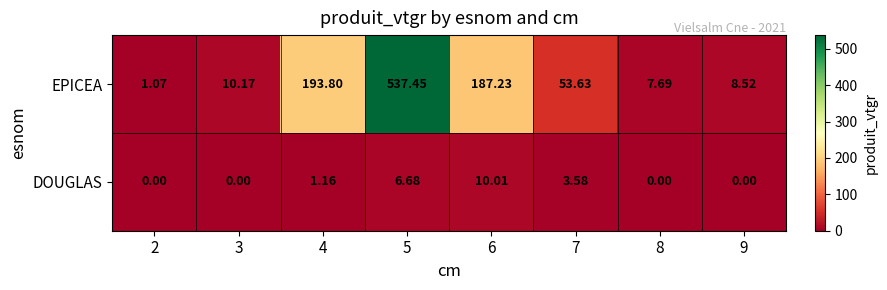

Which series has the widest spread of values?

EPICEA